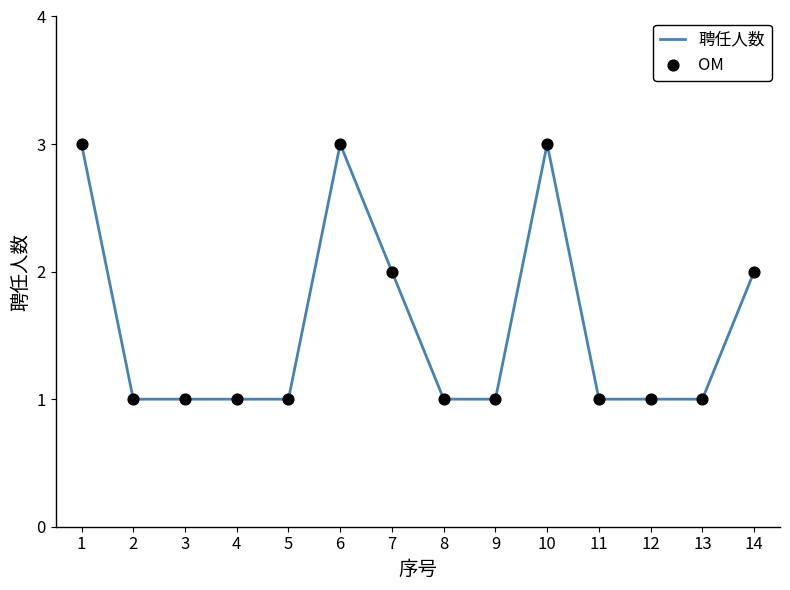

What is the ratio of the value at 10 to the value at 1?

1.0